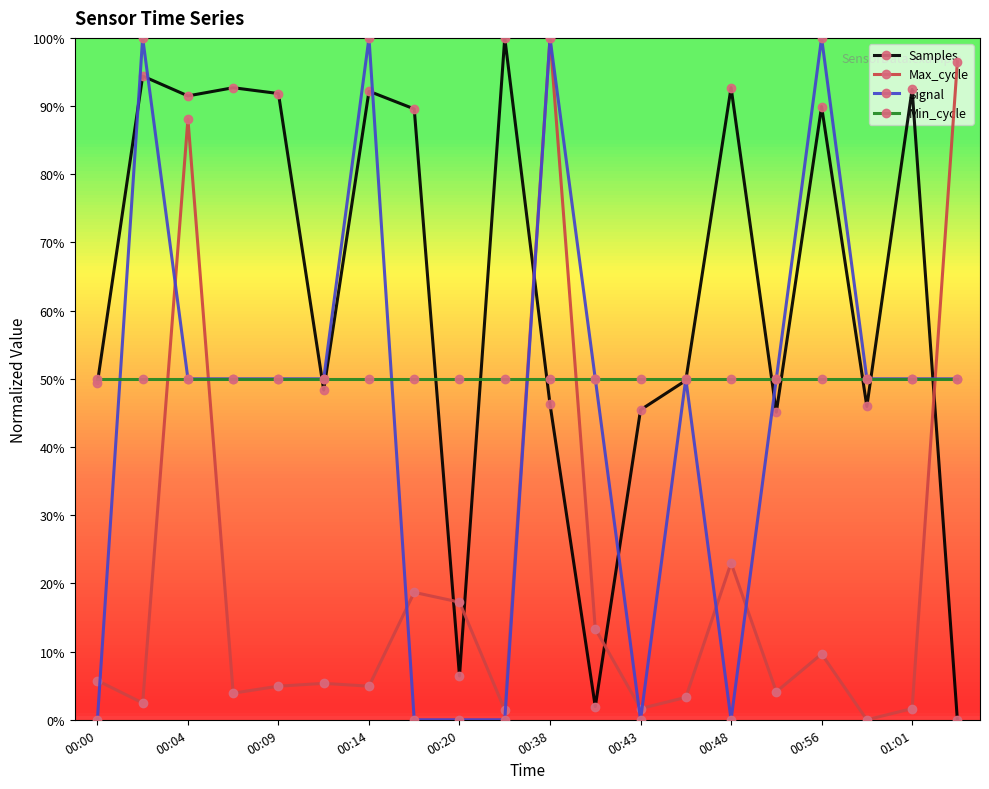

How many lines are shown in the chart?

4